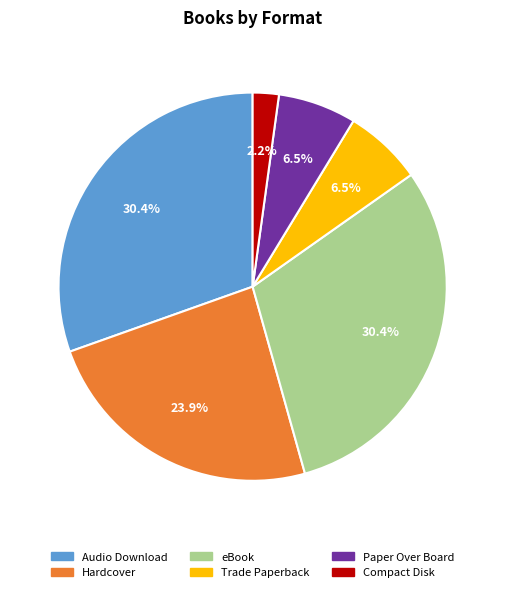

To the nearest percent, what is the difference between the largest and smallest slice percentages?

28%